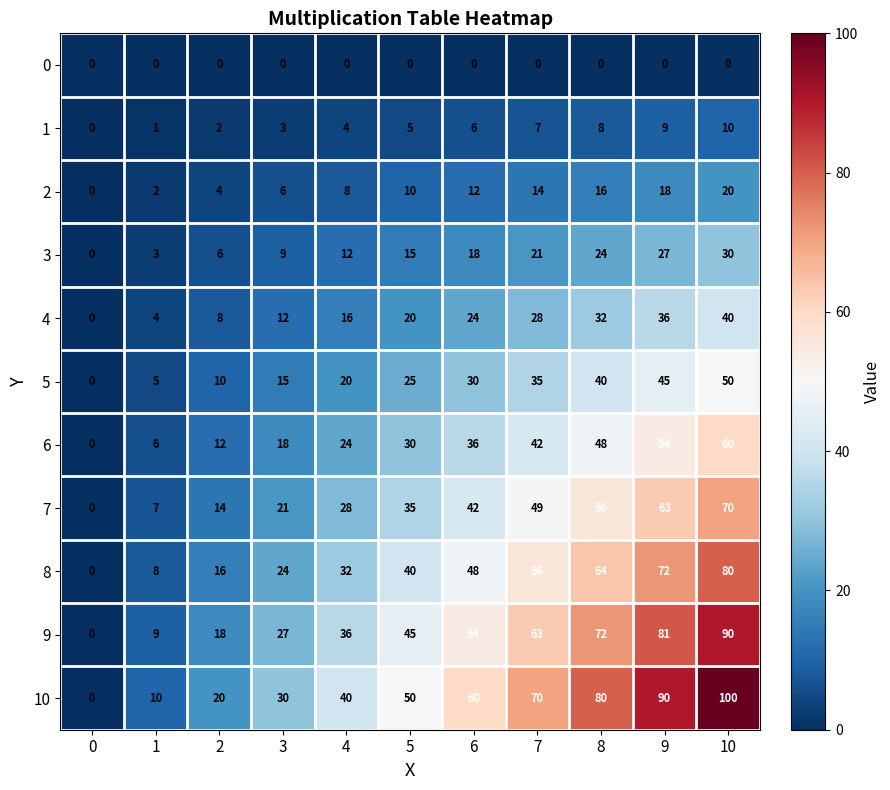

At which category is the sum across all series the highest?

10